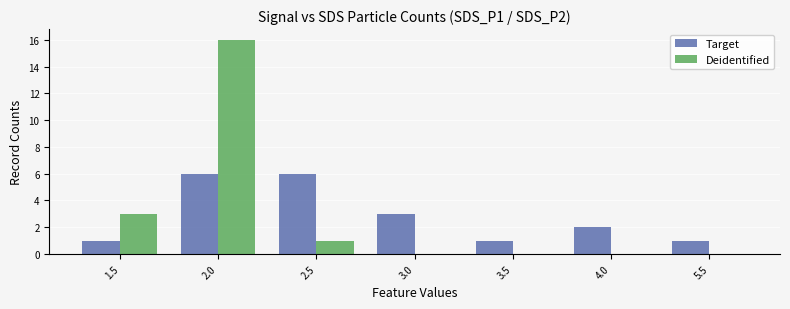

How many groups of bars are there?

7